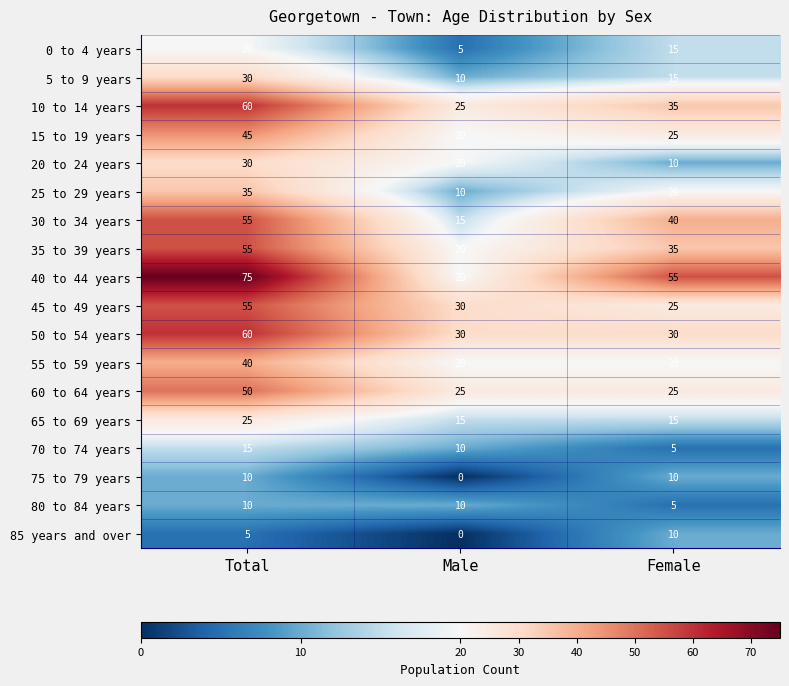

How many data points does each series have?

3